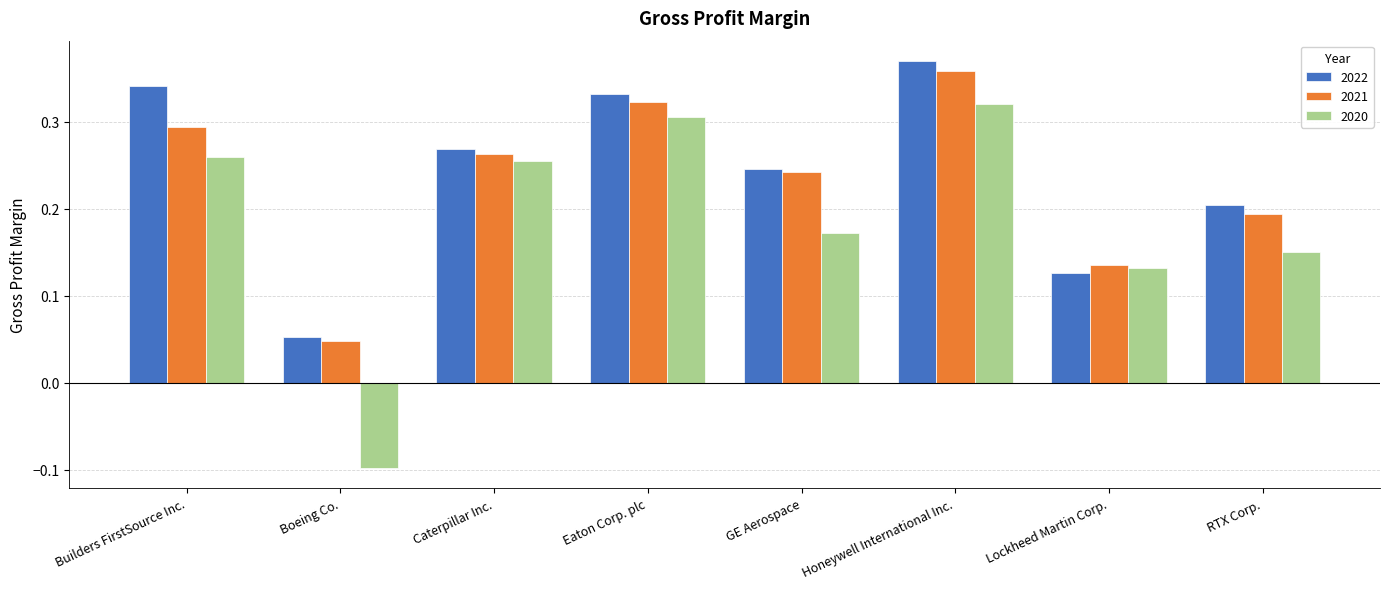

How many 2021 values are between 0 and 1?

8